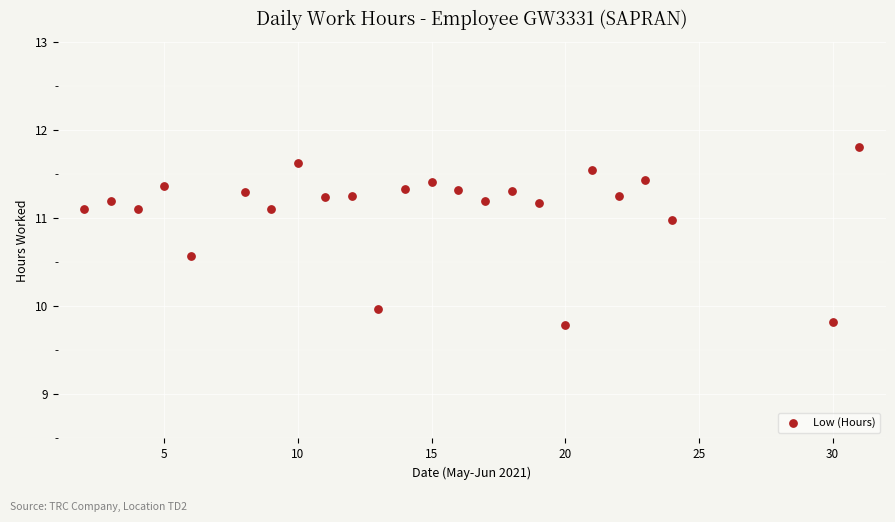

What is the range of Y values (max minus min)?

2.0